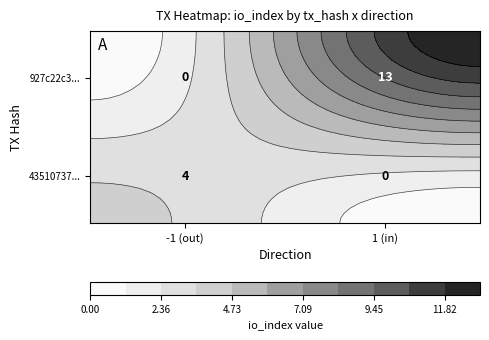

Which series changed the most between io_index and value?

927c22c3db8c1593b9e1ba1860c78ff21c6e7a6